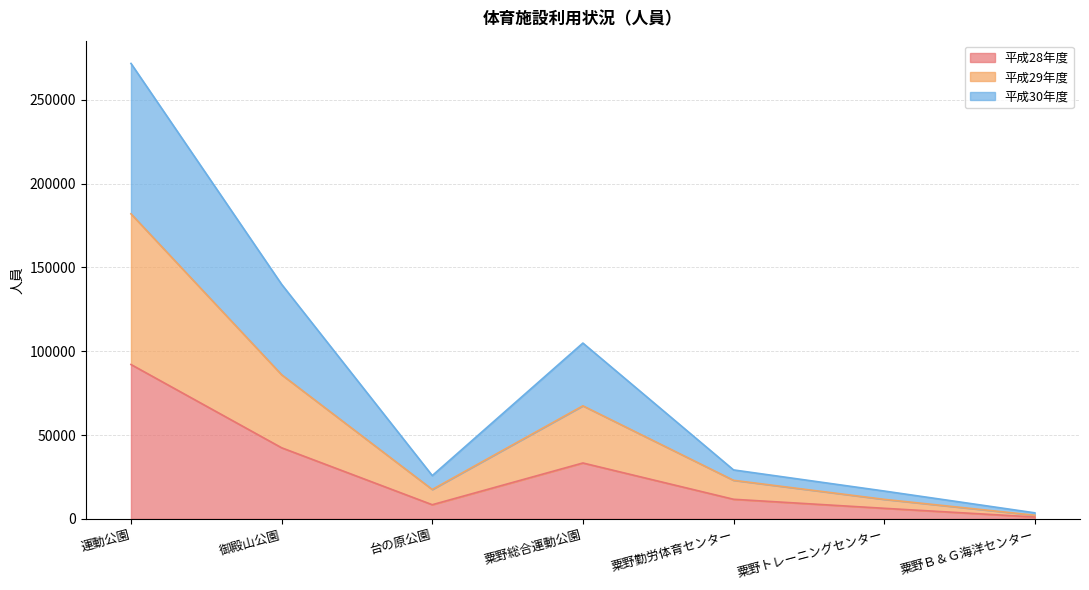

At 粟野総合運動公園, list the series in order from smallest to largest.

平成28年度, 平成29年度, 平成30年度